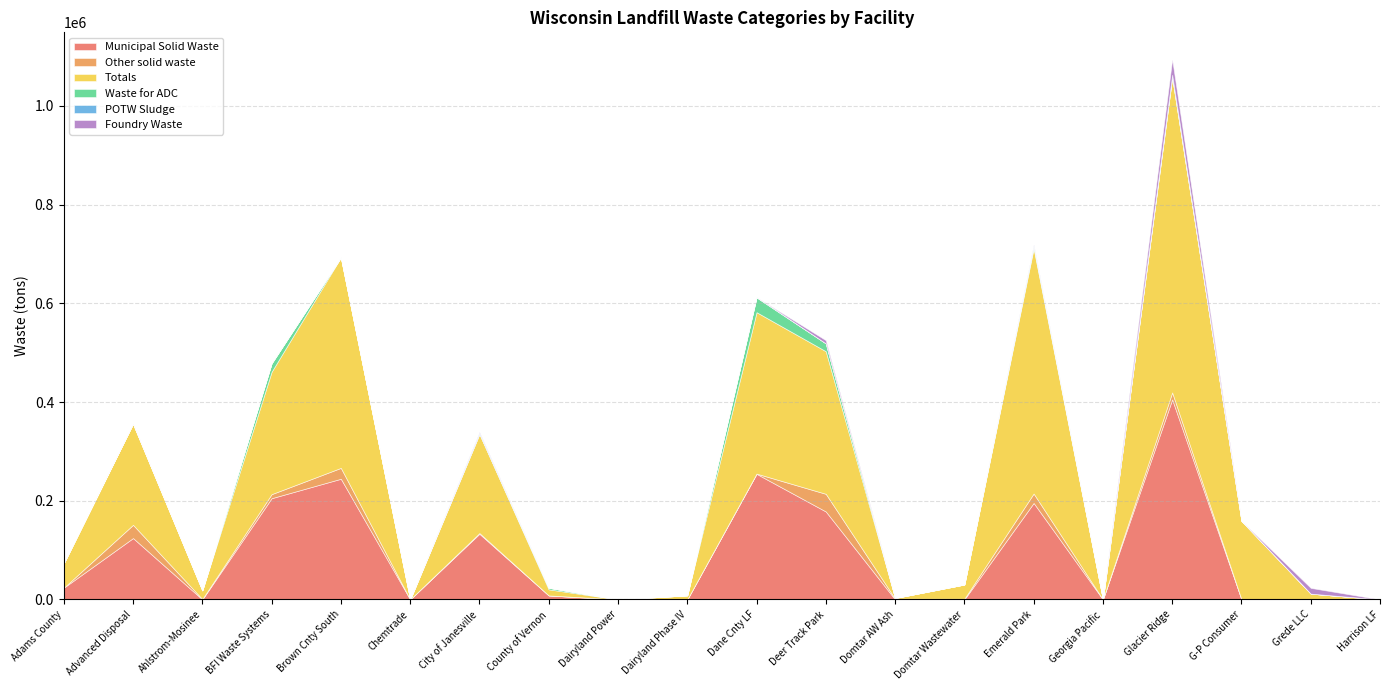

Does the chart display data point markers on the line(s)?

No